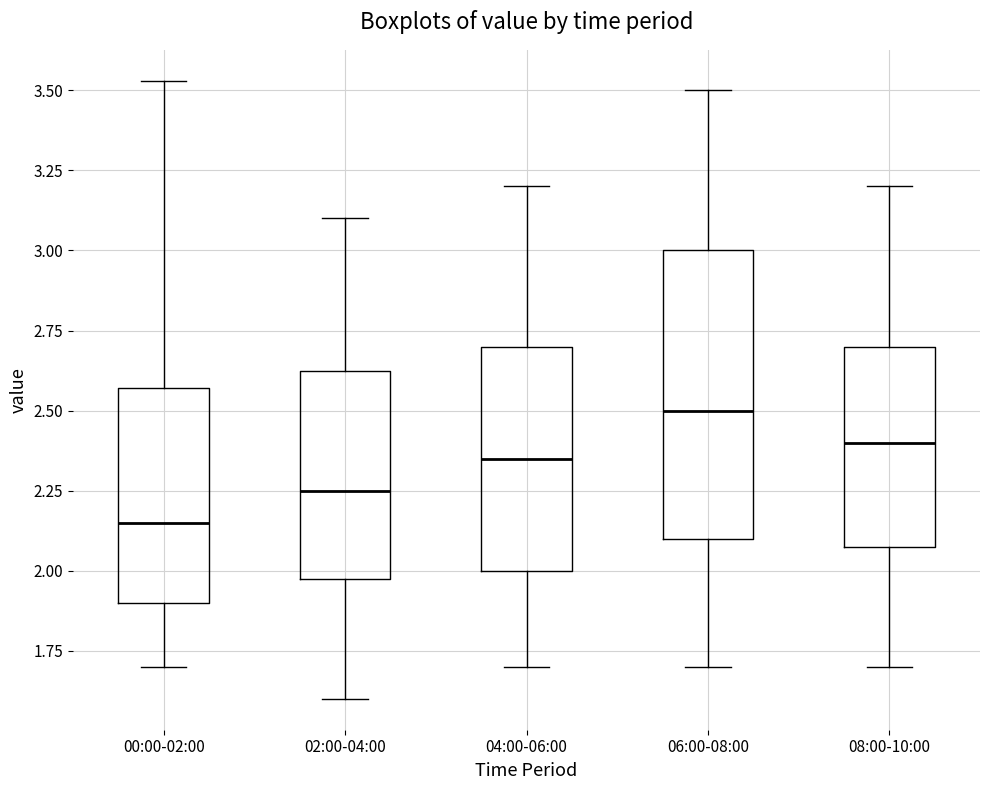

Reading left to right, read every box against the y-axis: the position of its median line, the range the box covers, and the ends of its whiskers. The values are not printed on the chart, so give them approximately, as read against the axis.

00:00-02:00: median 2.15, box 1.90 to 2.55, whiskers 1.70 to 3.55
02:00-04:00: median 2.25, box 2.00 to 2.65, whiskers 1.60 to 3.10
04:00-06:00: median 2.35, box 2.00 to 2.70, whiskers 1.70 to 3.20
06:00-08:00: median 2.50, box 2.10 to 3.00, whiskers 1.70 to 3.50
08:00-10:00: median 2.40, box 2.10 to 2.70, whiskers 1.70 to 3.20